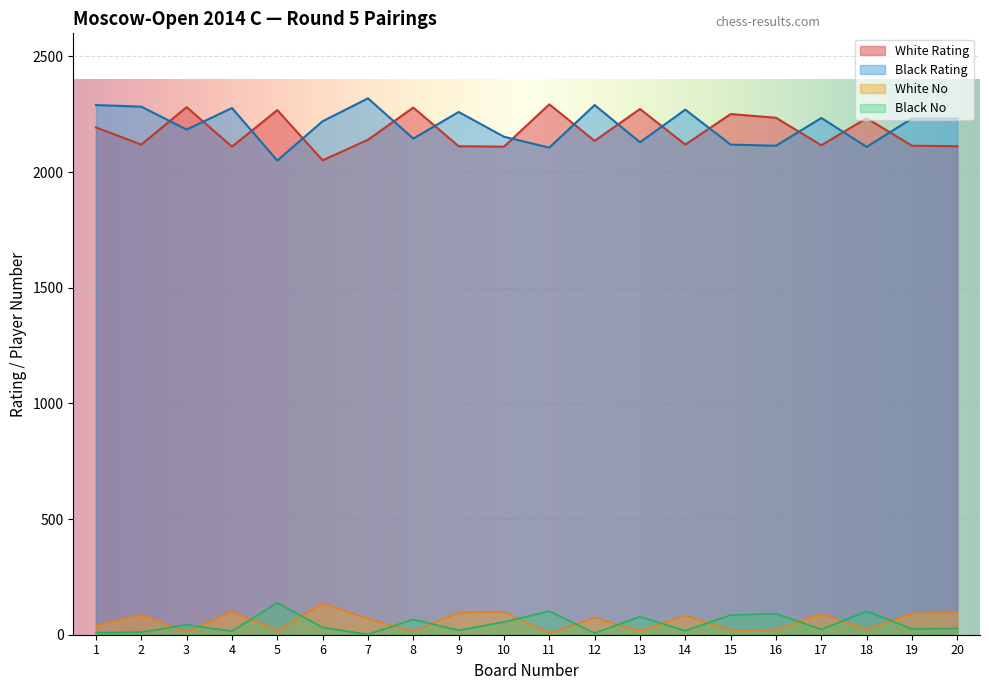

At how many categories does at least one series exceed 2286?

4